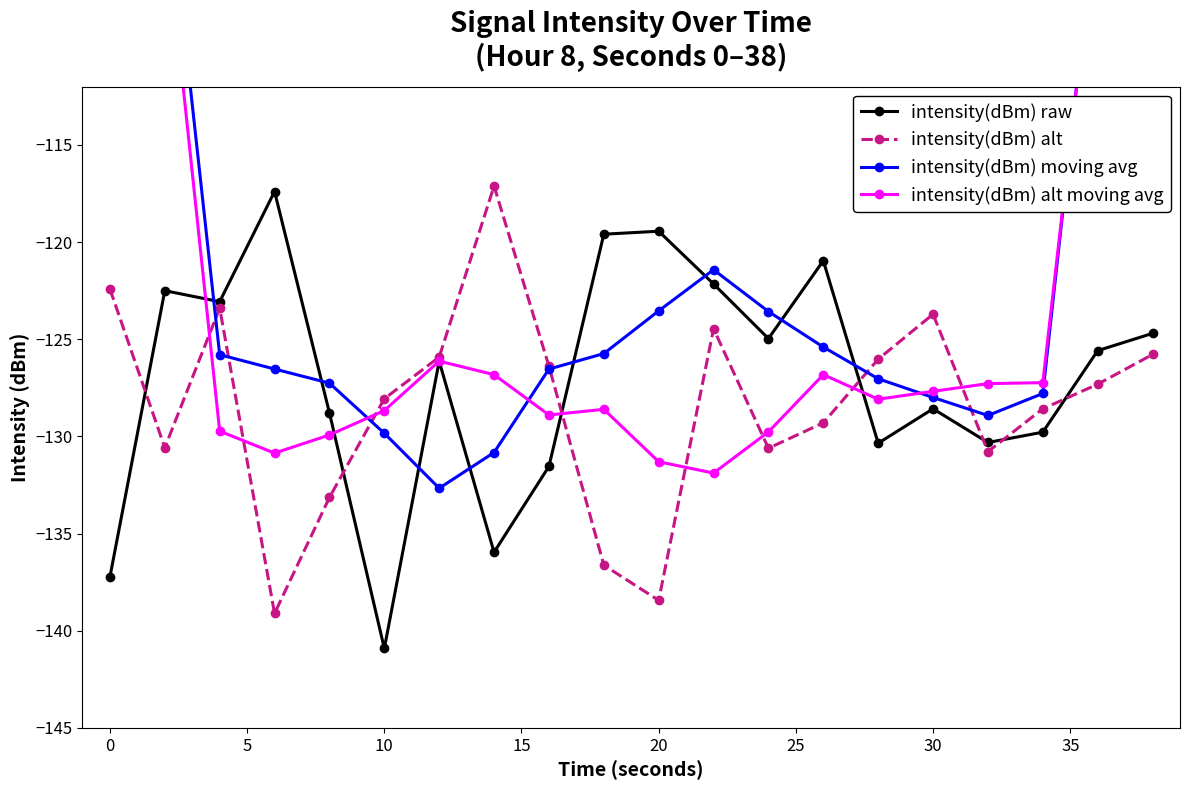

How many interior local peaks does the intensity(dBm) alt series have?

4